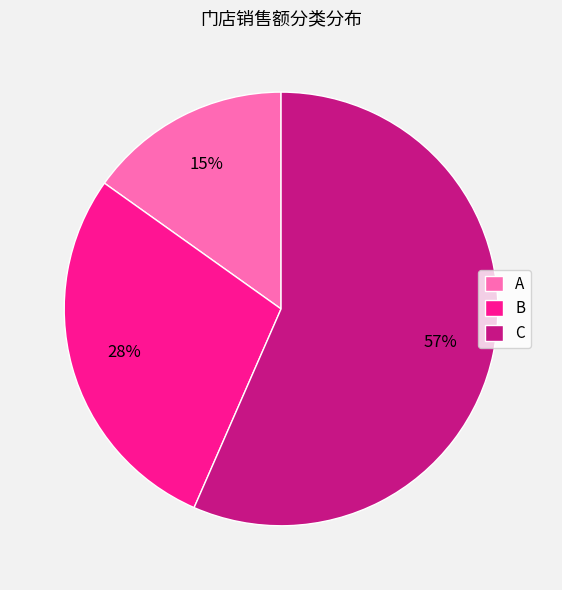

What is the majority slice?

C